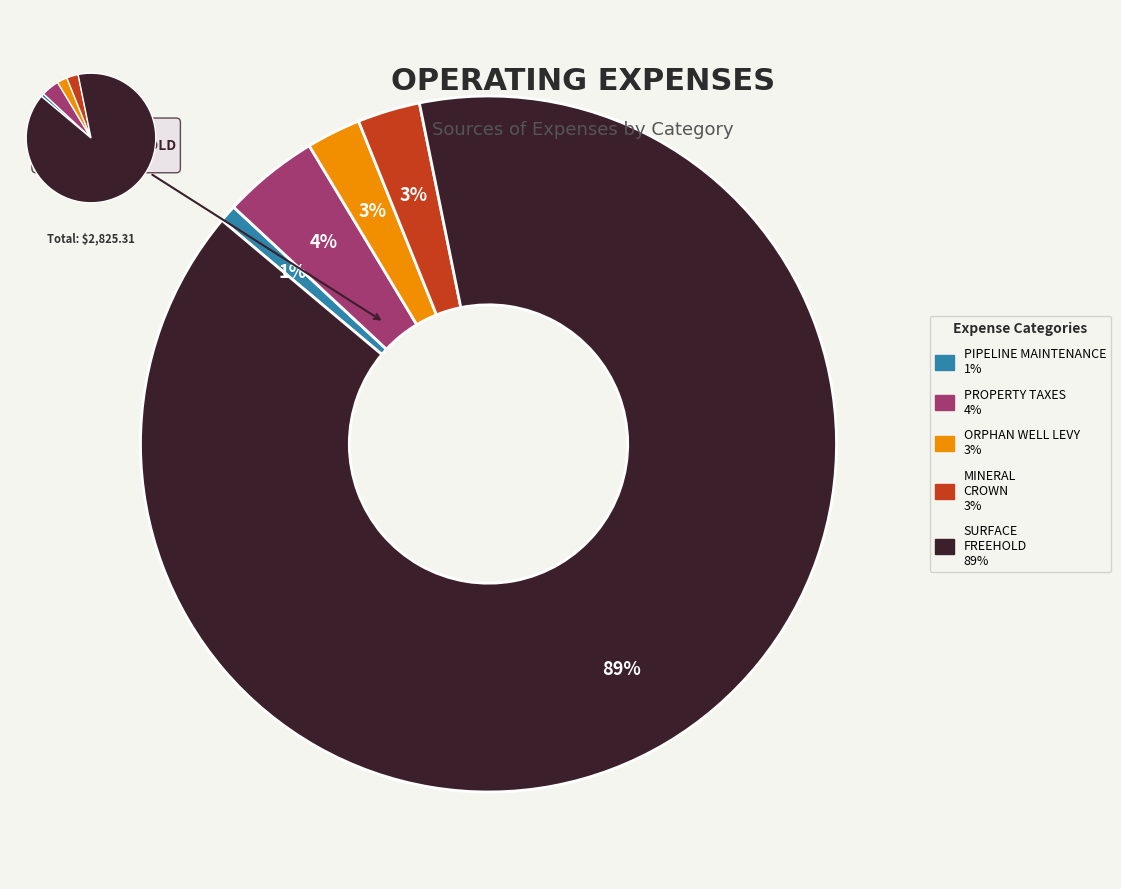

Which category accounts for the majority?

LEASE RENTALS - SURFACE - FREEHOLD